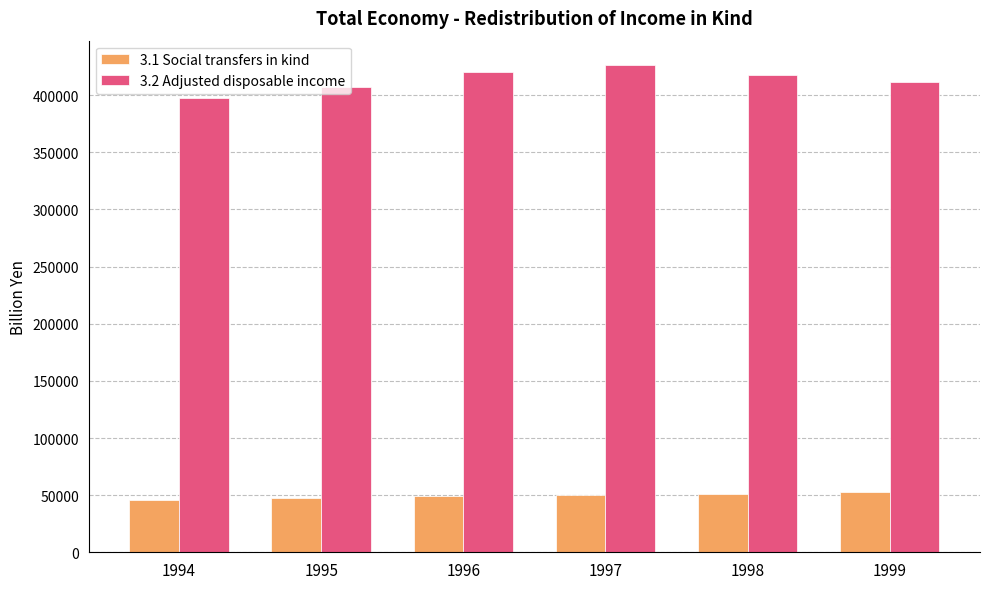

How many bars are there in total?

12